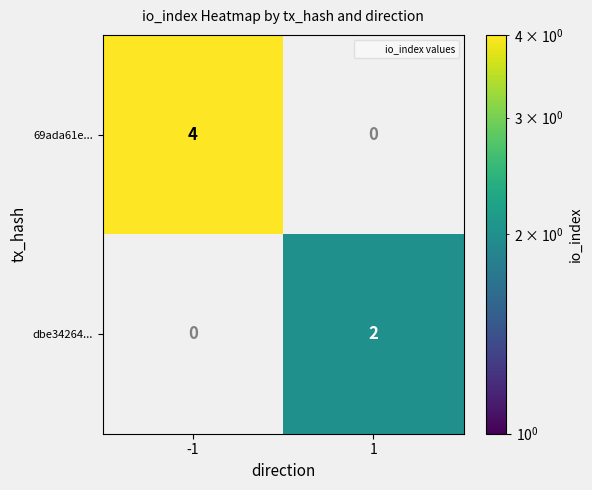

What is the highest value of the 69ada61e... series?

4